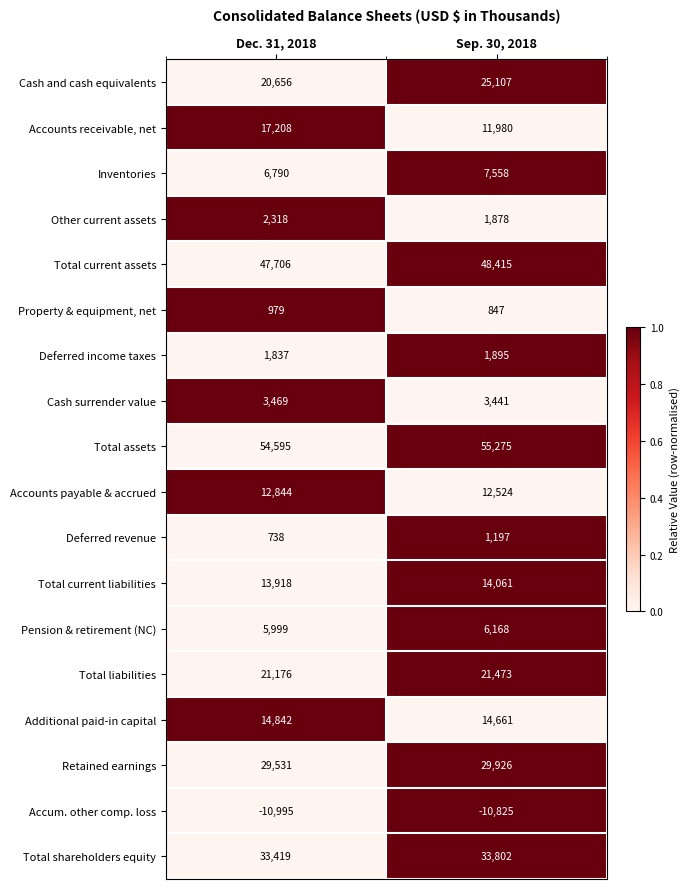

The value of Accounts receivable, net at Dec. 31, 2018 is 22383. True or false?

False